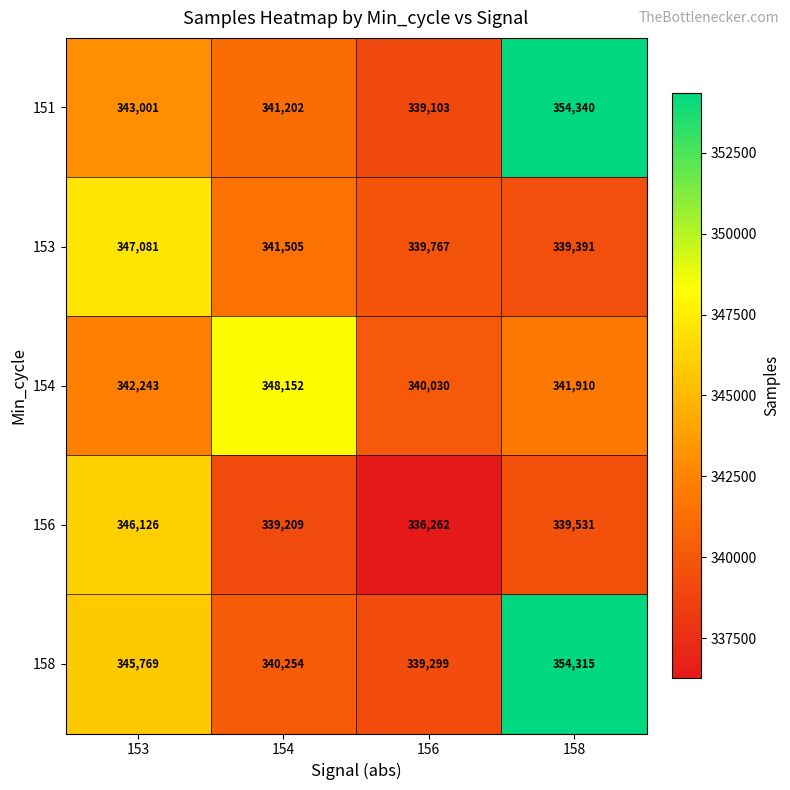

Reading left to right, transcribe all the data shown in this chart.

151: 343001	341202	339103	354340
153: 347081	341505	339767	339391
154: 342243	348152	340030	341910
156: 346126	339209	336262	339531
158: 345769	340254	339299	354315